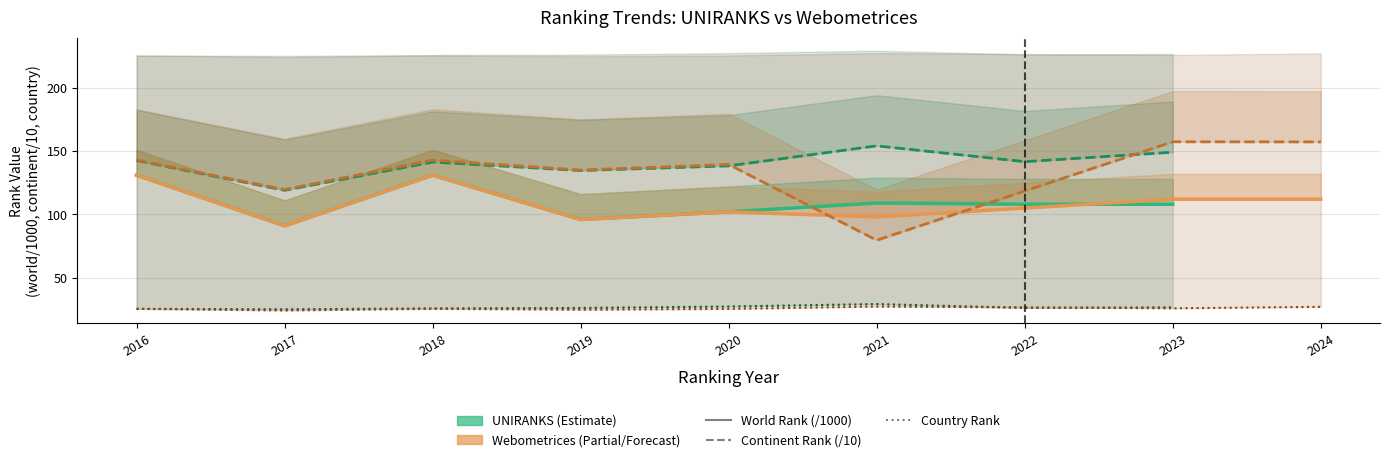

What is the approximate value of Webometrices continent rank at 2020?

139.4